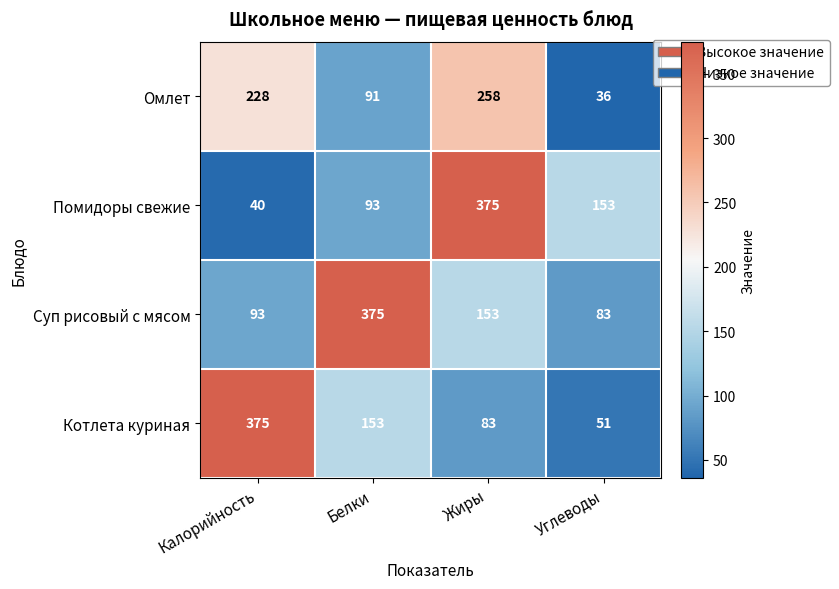

What value does the Помидоры свежие series have at Калорийность?

40